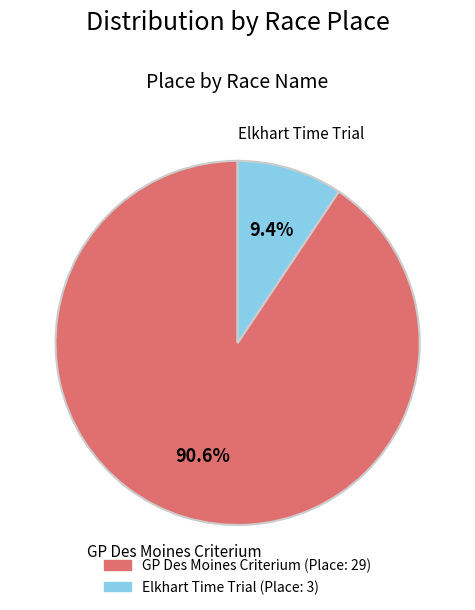

Which category has the biggest portion of the pie?

GP Des Moines Criterium